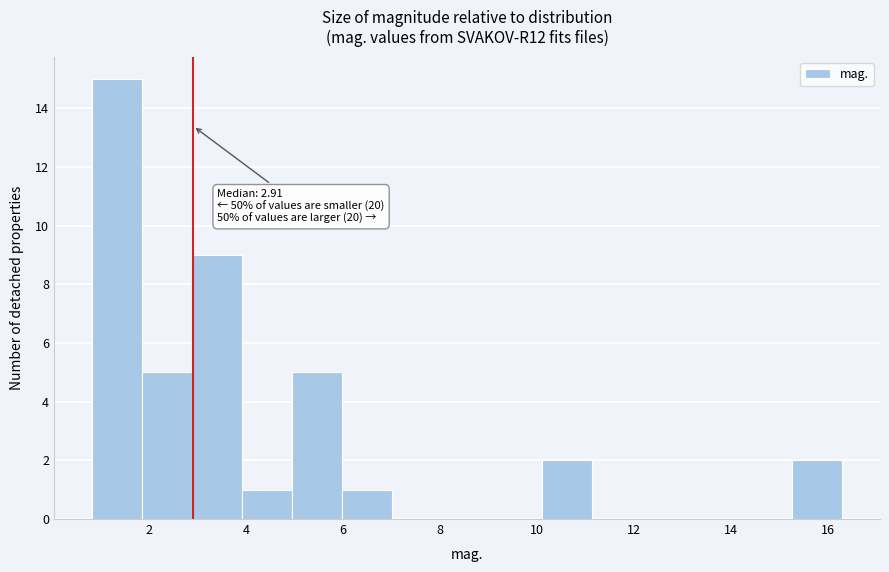

Over which range of the x-axis is the bar tallest?

0.8 to 1.8